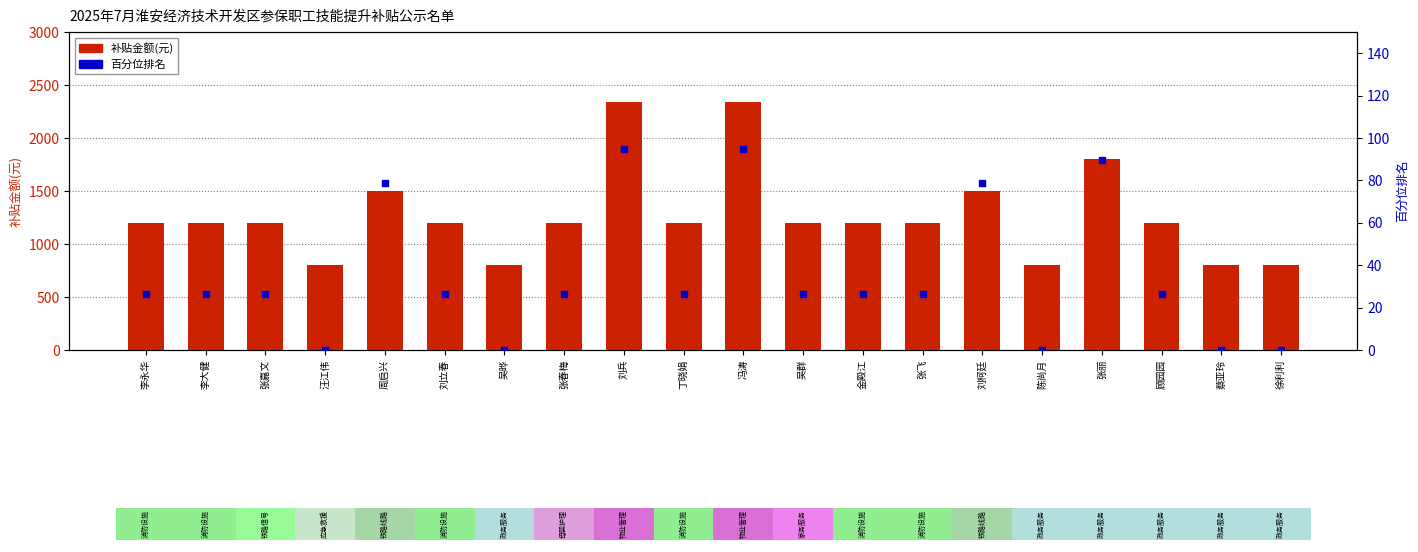

What are all the series names shown in the legend?

补贴金额(元), 百分位排名